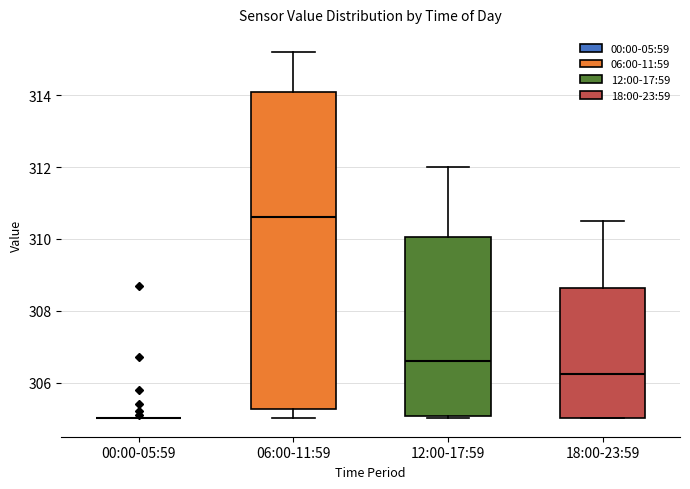

Comparing the boxes themselves (not the whiskers), which one is the tallest?

06:00-11:59